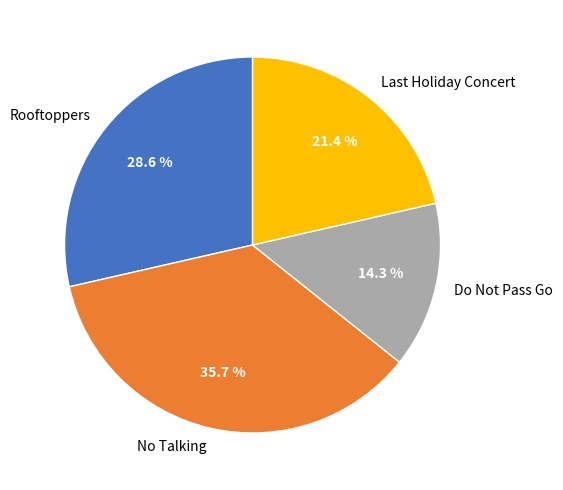

Rank the categories by value from lowest to highest.

Do Not Pass Go, Last Holiday Concert, Rooftoppers, No Talking